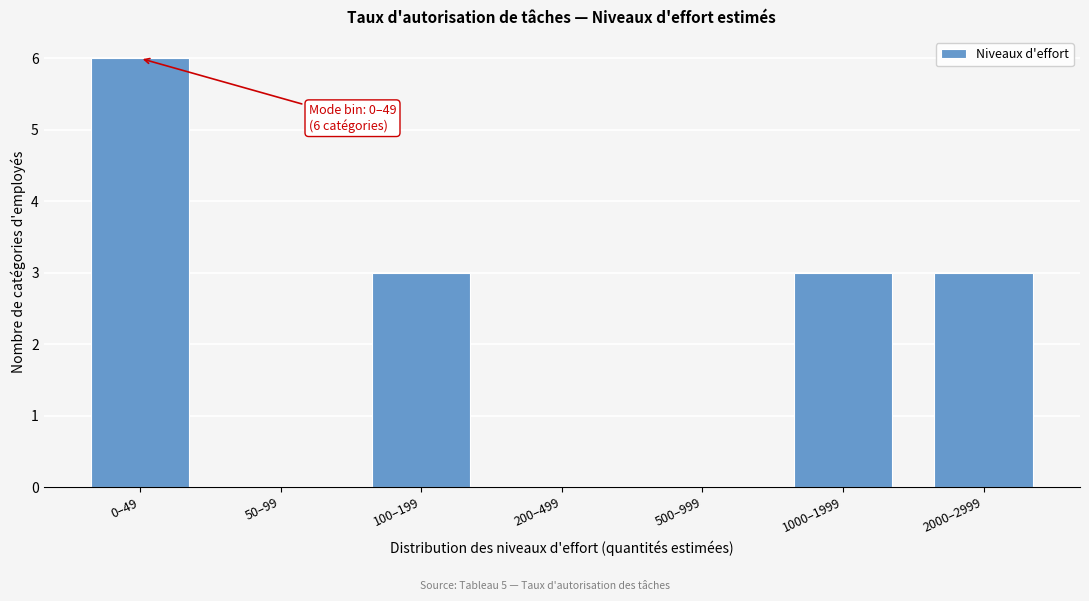

Reading left to right, extract all data points from this chart.

0–49=6	50–99=0	100–199=3	200–499=0	500–999=0	1000–1999=3	2000–2999=3